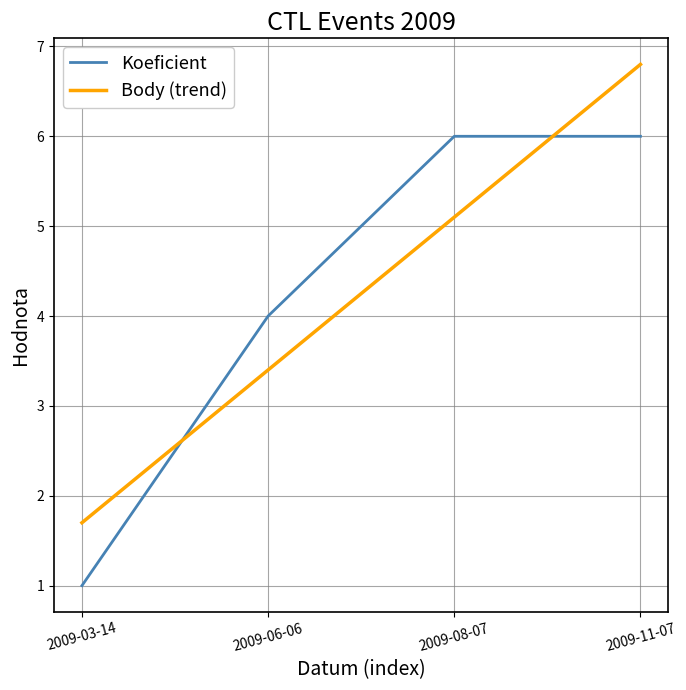

Between 2009-06-06 and 2009-03-14, which is larger?

2009-06-06